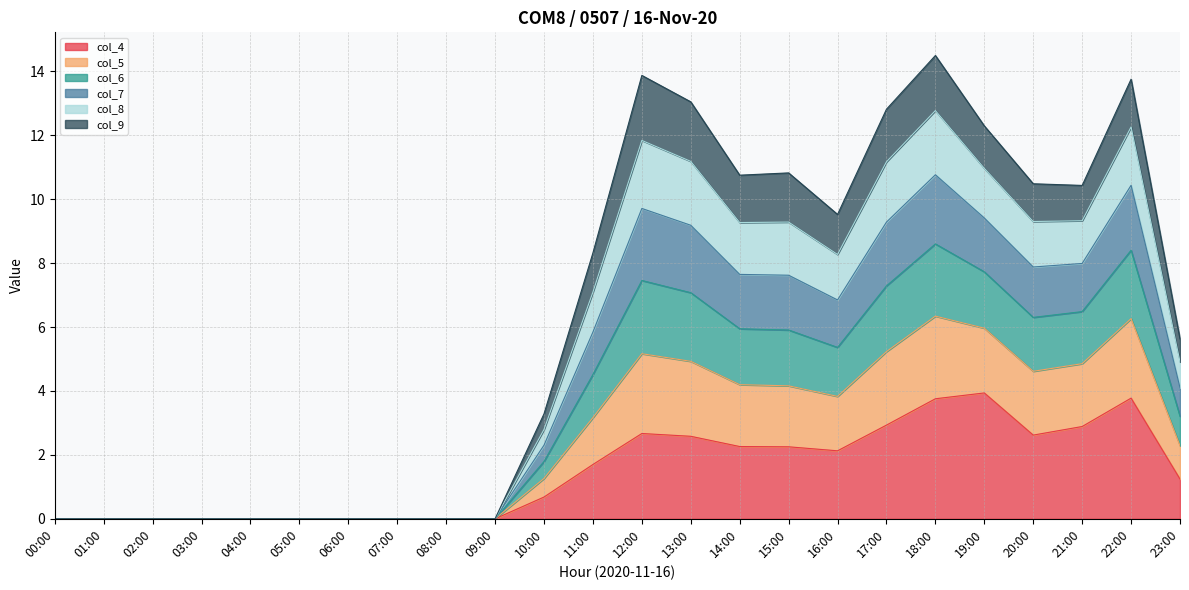

True or false: col_4 has more than 2 interior local peaks.

True